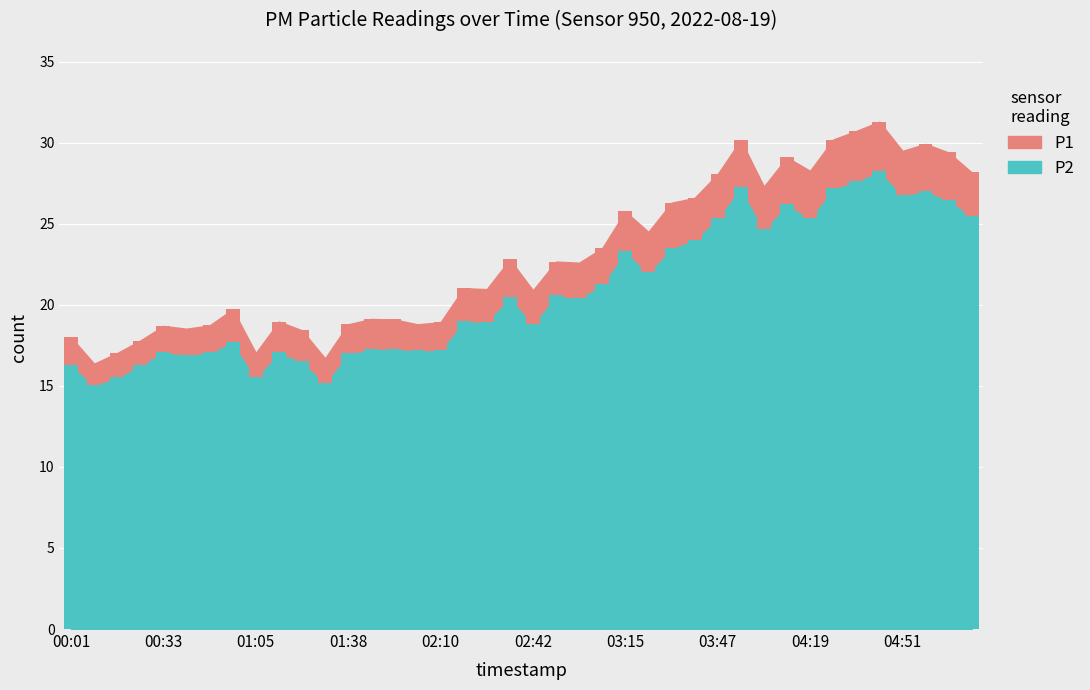

Read the value at 01:21.

16.5